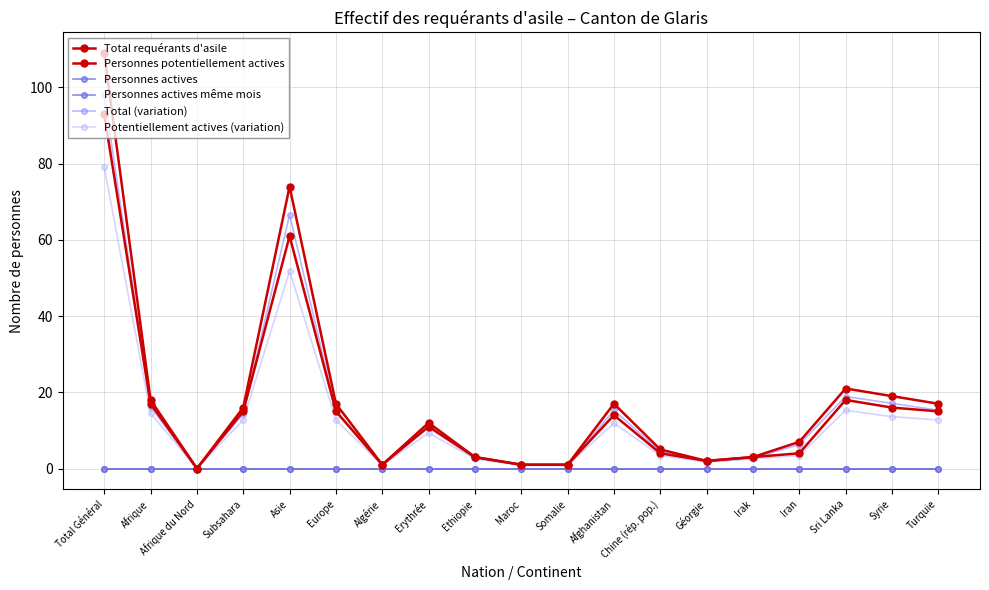

True or false: Personnes actives même mois and Total requérants d'asile cross at least once.

False